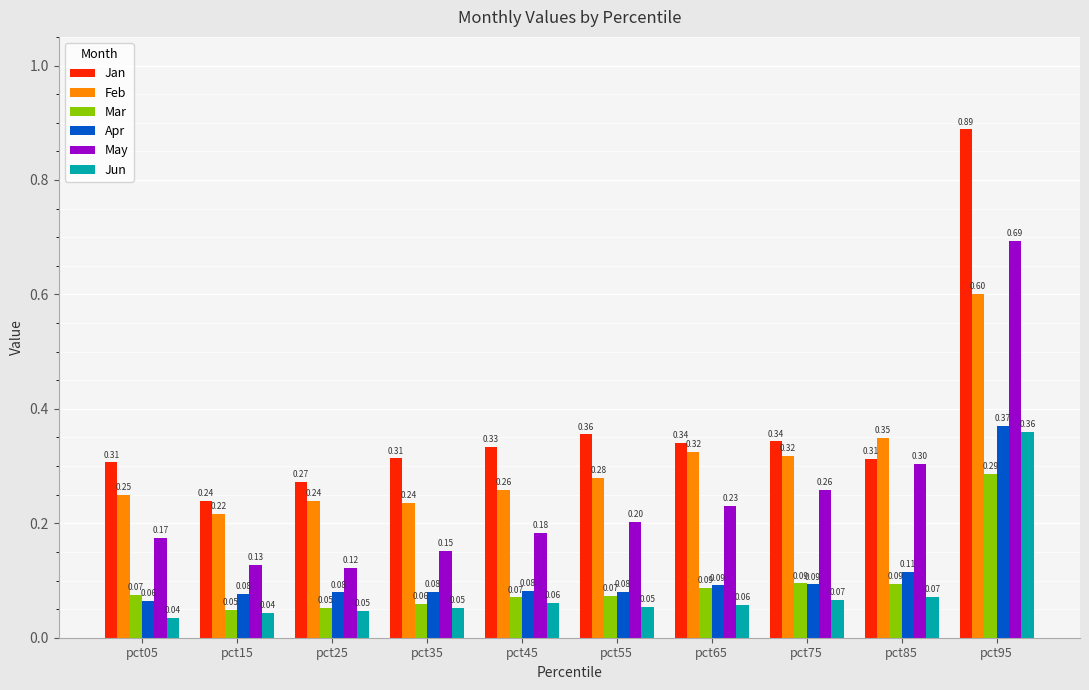

At pct95, list the series in order from smallest to largest.

Mar, Jun, Apr, Feb, May, Jan